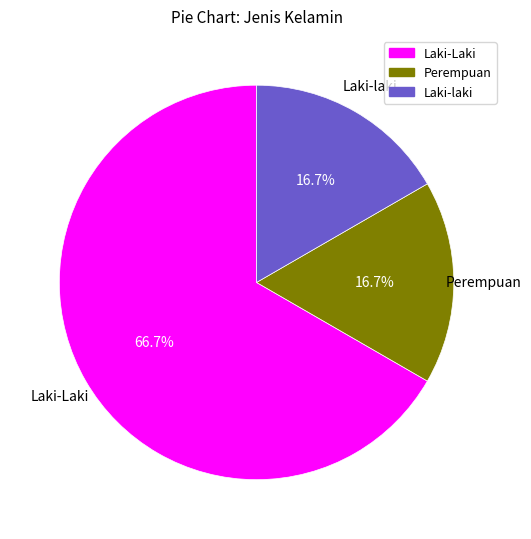

Which category has the biggest portion of the pie?

Laki-Laki